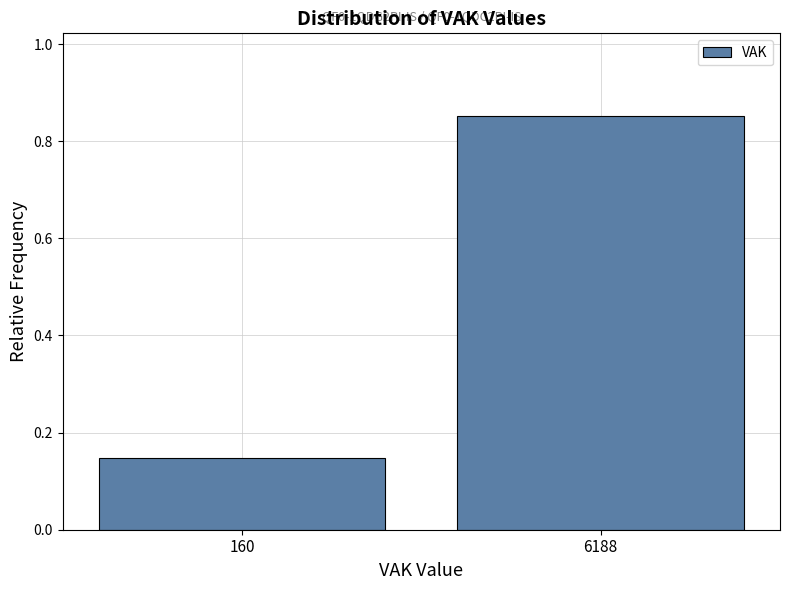

Between 6188 and 160, which is larger?

6188